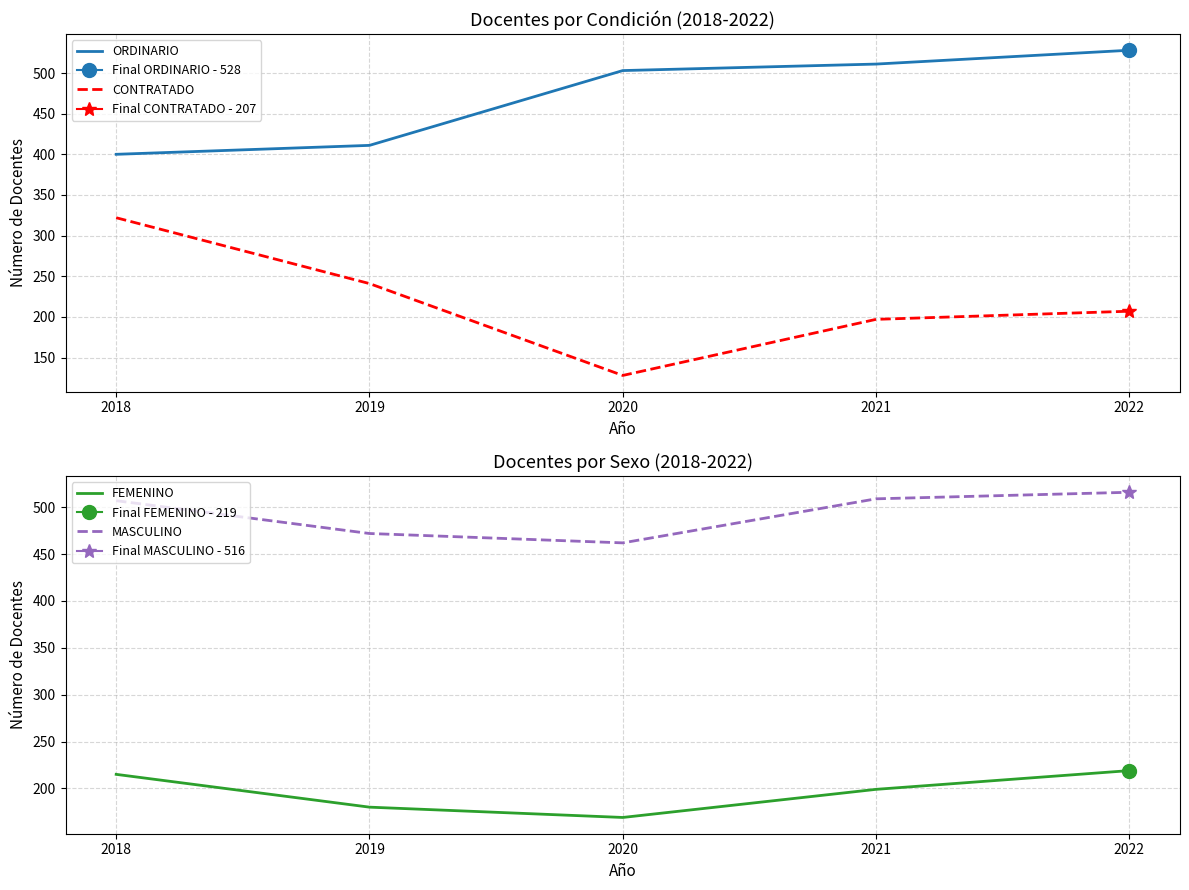

Reading right to left, list all the values displayed in this chart.

ORDINARIO: 528	511	503	411	400
CONTRATADO: 207	197	128	241	322
FEMENINO: 219	199	169	180	215
MASCULINO: 516	509	462	472	507